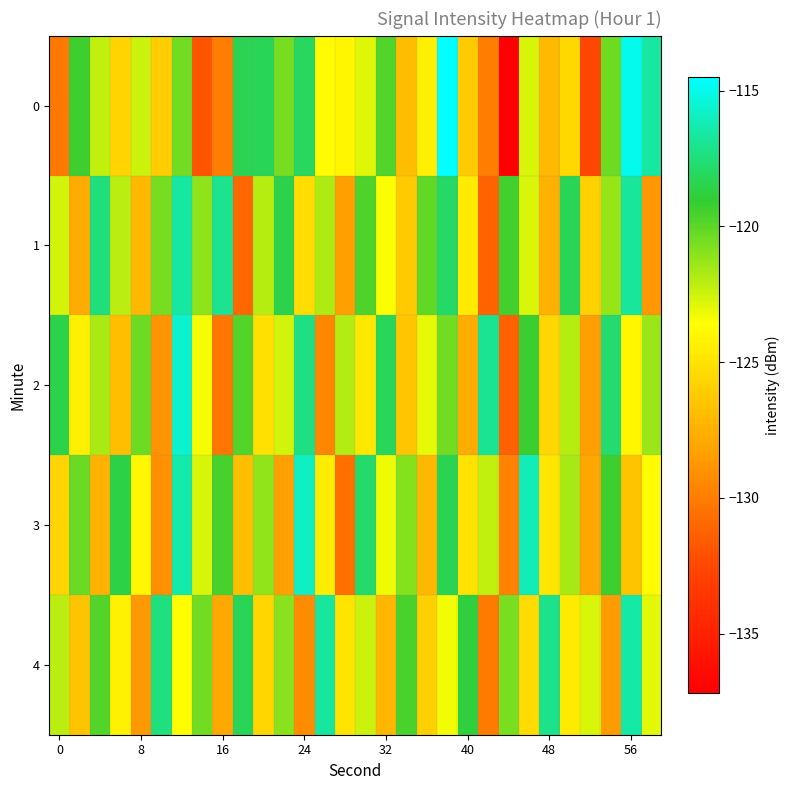

Reading right to left, extract all data points from this chart.

0: -116.6	-114.9	-120.4	-132.6	-125.6	-127.1	-122.7	-137.2	-129.9	-126.1	-114.5	-124.4	-126.9	-119.8	-122.8	-124.0	-123.7	-118.1	-120.5	-118.3	-118.4	-129.9	-131.9	-120.5	-126.1	-122.4	-125.7	-122.3	-119.3	-130.2
1: -128.7	-116.8	-121.3	-125.9	-118.3	-127.5	-122.8	-119.4	-131.2	-124.6	-117.9	-120.1	-126.2	-123.5	-119.7	-128.4	-121.8	-125.3	-118.5	-122.0	-130.9	-117.0	-121.1	-116.6	-120.6	-127.2	-122.0	-117.5	-127.7	-122.6
2: -121.4	-124.0	-117.7	-128.4	-122.0	-125.6	-119.2	-131.3	-116.9	-127.8	-120.5	-123.1	-126.4	-118.2	-124.7	-121.9	-129.5	-117.3	-122.6	-125.1	-119.8	-130.2	-123.4	-115.6	-128.9	-120.4	-126.8	-121.7	-124.3	-118.5
3: -123.8	-126.5	-119.3	-128.0	-121.6	-124.8	-116.1	-129.7	-122.3	-125.0	-118.4	-127.1	-120.9	-123.2	-117.8	-130.6	-124.5	-115.9	-128.3	-121.2	-126.8	-119.5	-122.7	-116.4	-129.1	-123.9	-118.6	-127.4	-120.3	-125.7
4: -123.0	-116.5	-128.5	-122.8	-124.6	-117.1	-125.4	-120.7	-130.1	-118.8	-123.3	-126.0	-119.6	-127.2	-122.4	-124.9	-116.7	-129.3	-121.0	-125.6	-118.3	-127.9	-120.5	-123.7	-117.4	-128.6	-124.2	-119.8	-126.5	-122.1